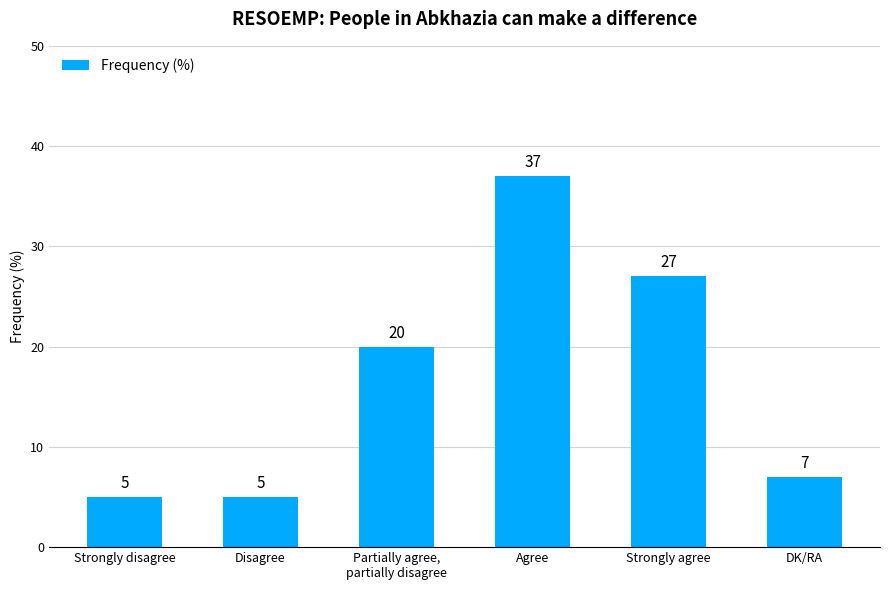

What is the difference between the second highest and minimum values?

22